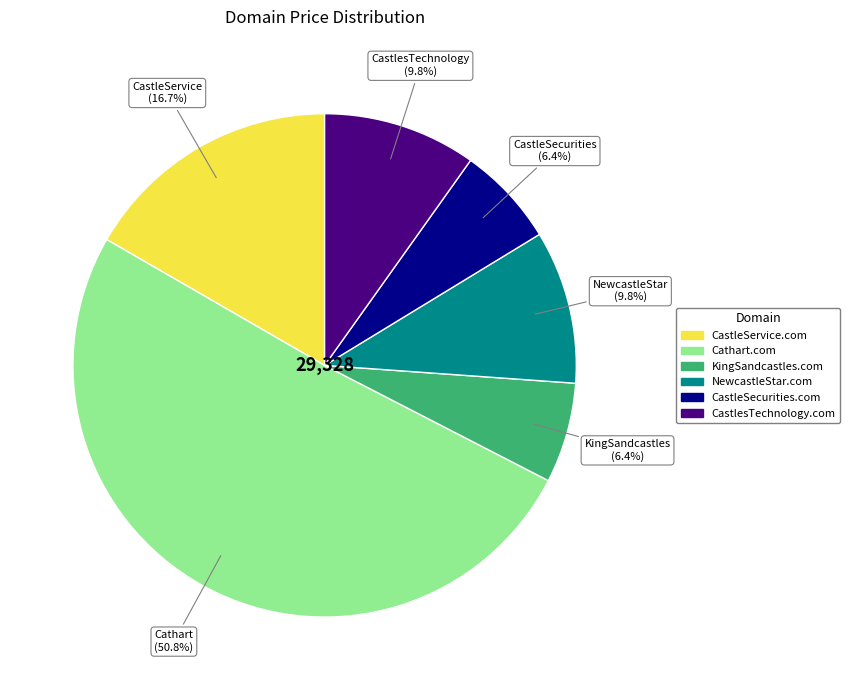

Do CastlesTechnology.com and KingSandcastles.com together represent more than half of the pie?

No